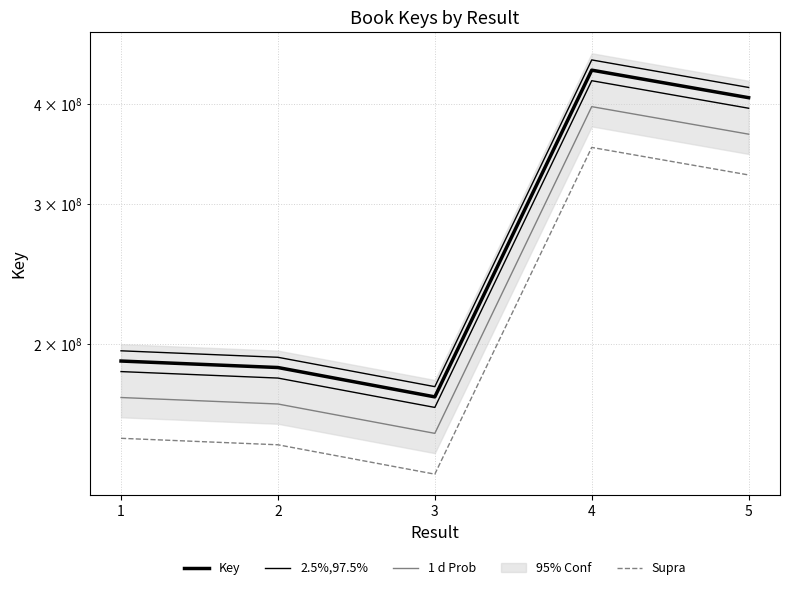

Rank the series by their average value, from highest to lowest.

Key, 2.5%,97.5%, 1 d Prob, Supra